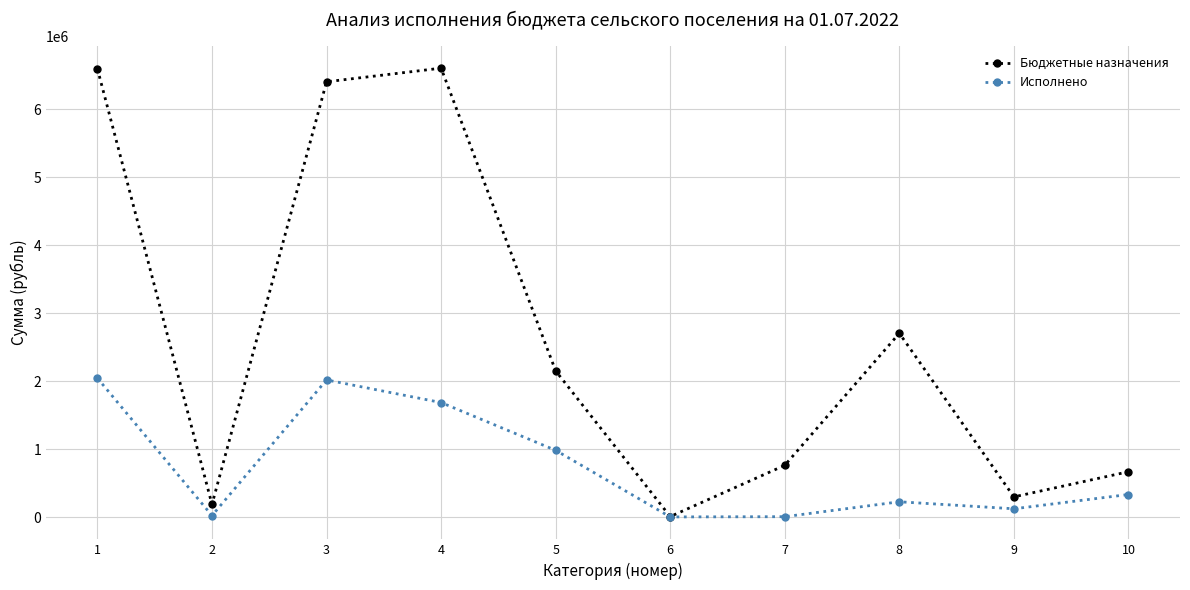

Between 4 and 9, which series saw the biggest shift?

Бюджетные назначения